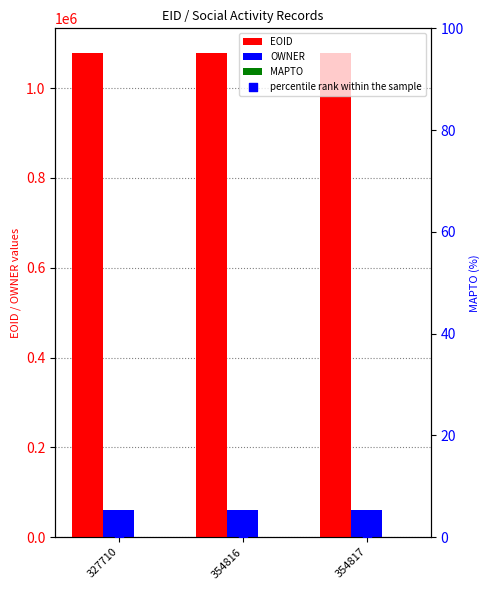

Which series has the largest total across all categories?

EOID